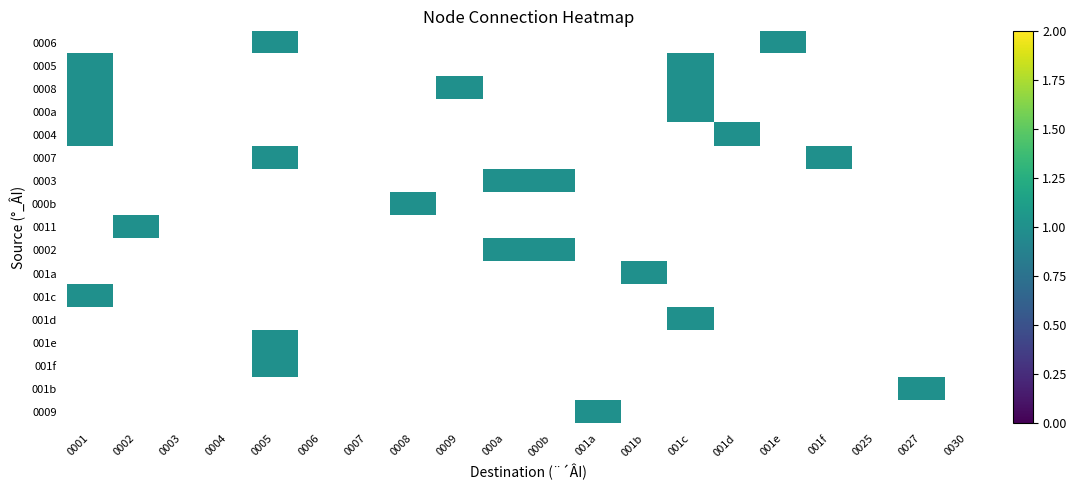

List the series in order of their peak value, lowest first.

0006, 0005, 0008, 000a, 0004, 0007, 0003, 000b, 0011, 0002, 001a, 001c, 001d, 001e, 001f, 001b, 0009